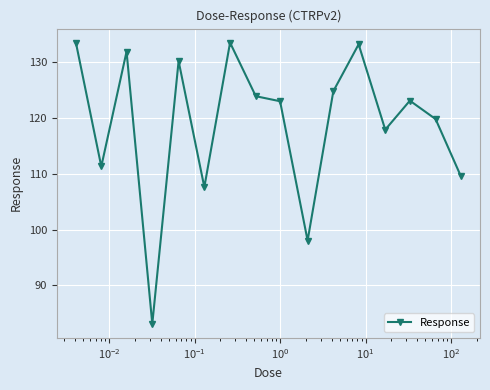

What is the minimum value shown in the chart?

83.1